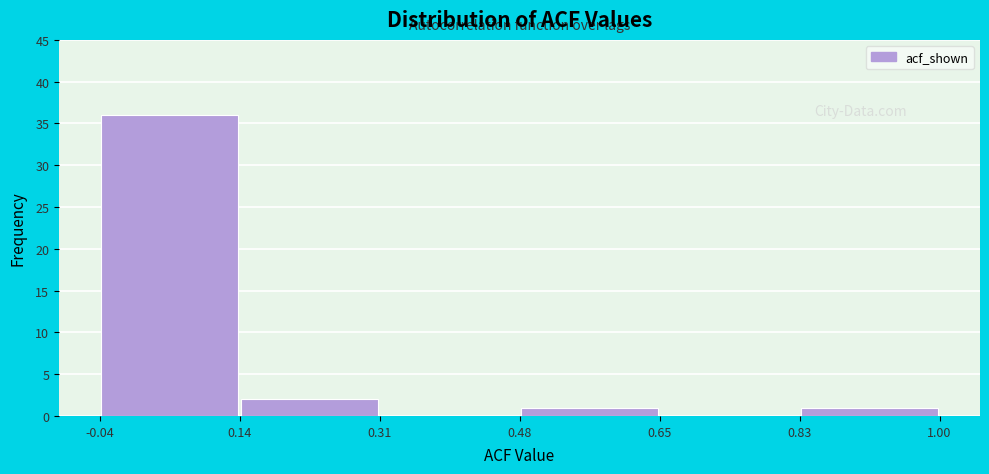

Over which range of the x-axis is the bar tallest?

-0.04 to 0.14